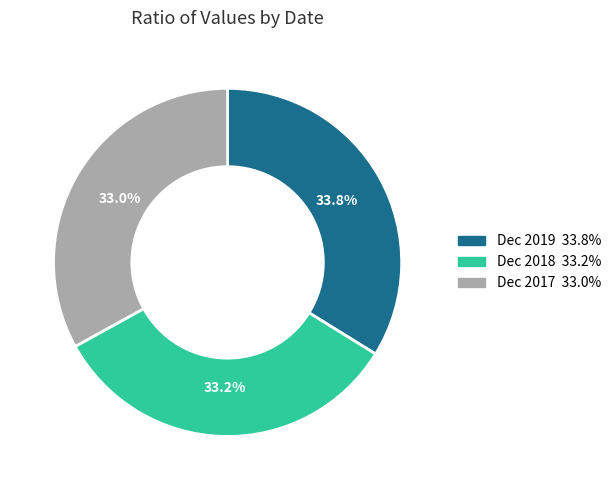

Is it true that Dec 2019 is 34% of the pie?

True